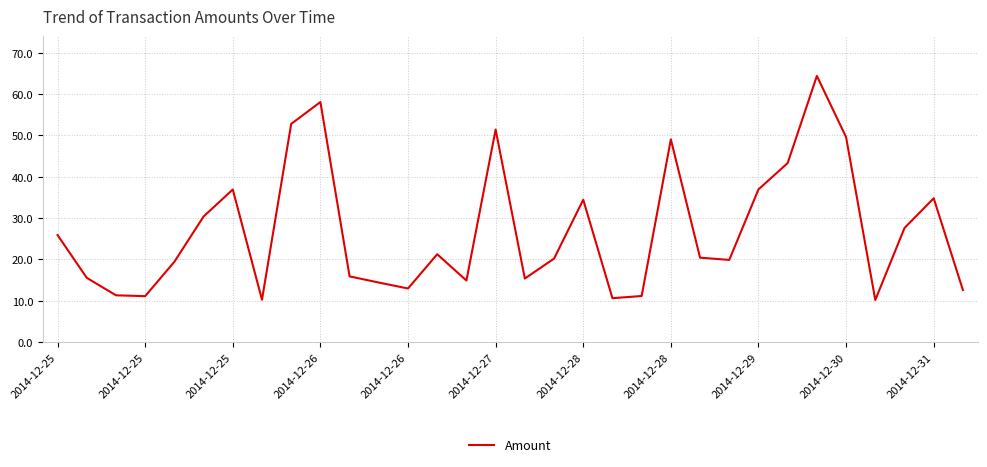

What is the minimum value shown in the chart?

10.2